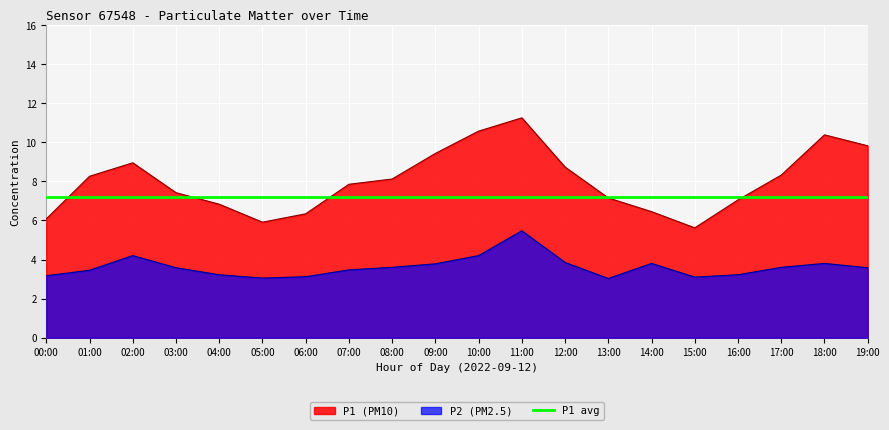

Rank the series at 14:00 from lowest to highest value.

P2 (PM2.5), P1 (PM10), P1 avg